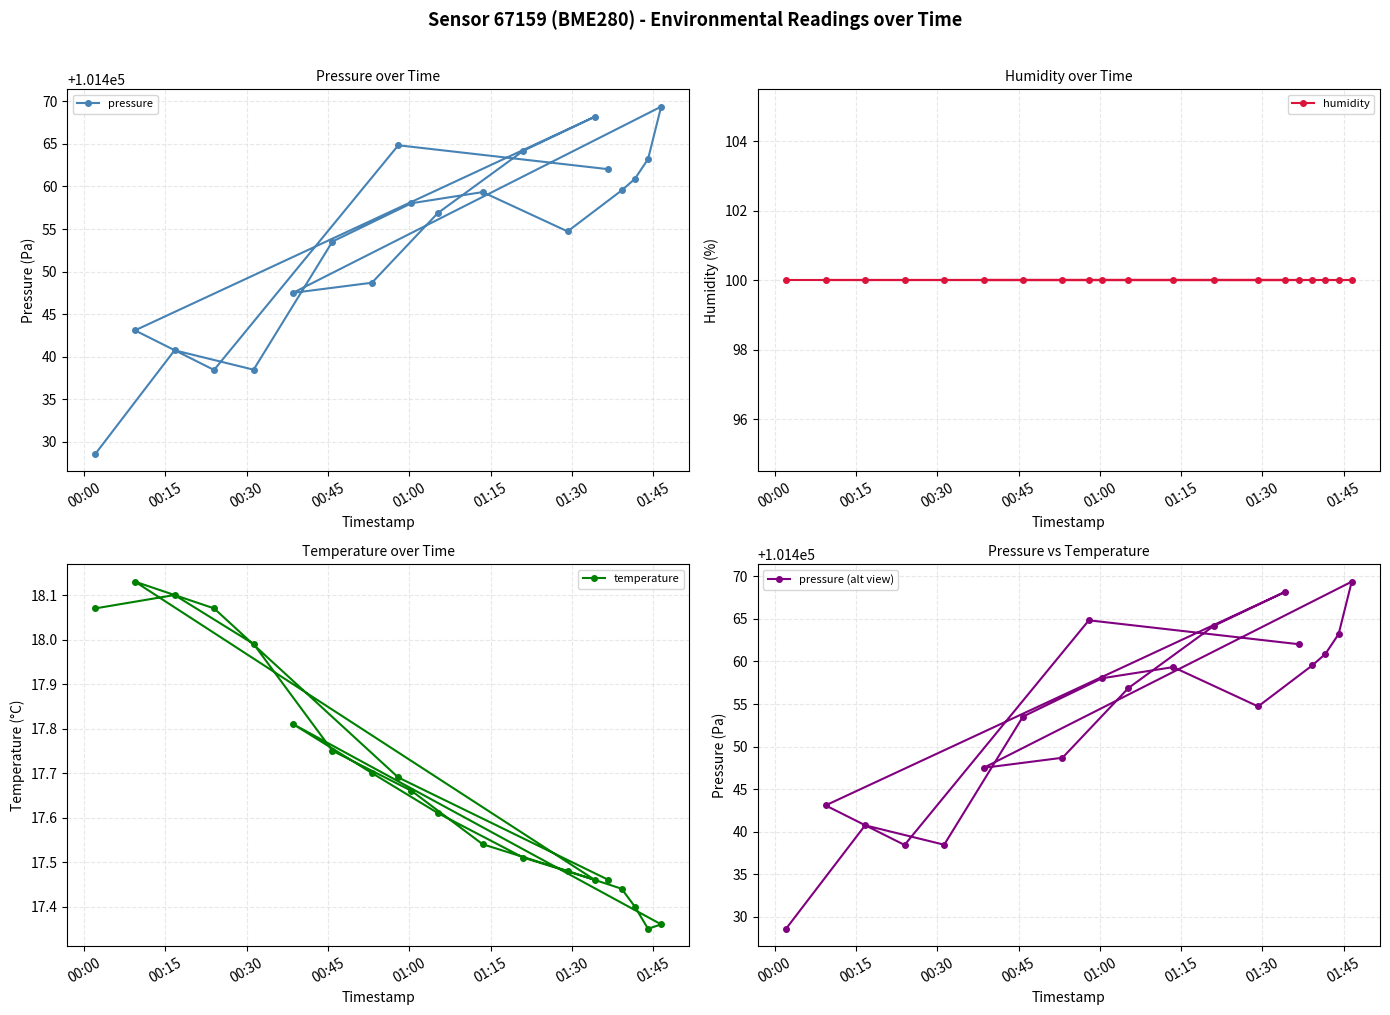

What is the highest value of the pressure series?

101469.4